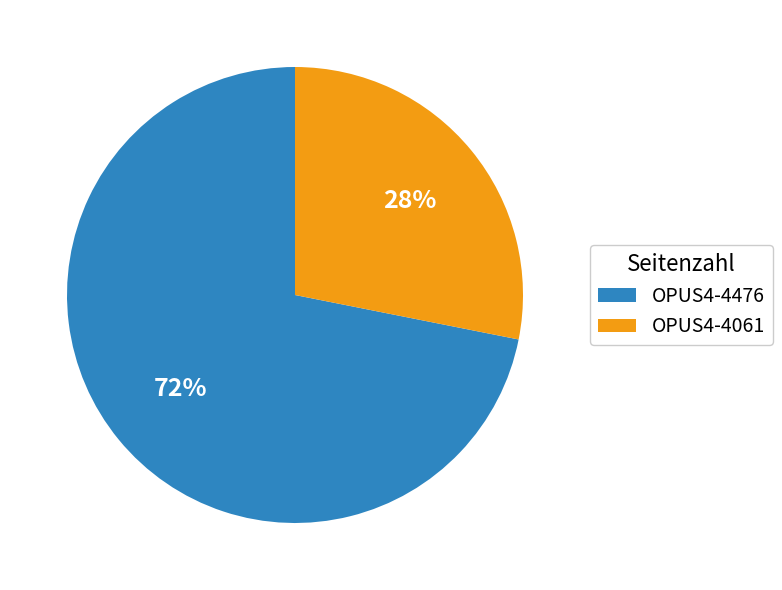

True or false: OPUS4-4061 accounts for 35% of the total.

False